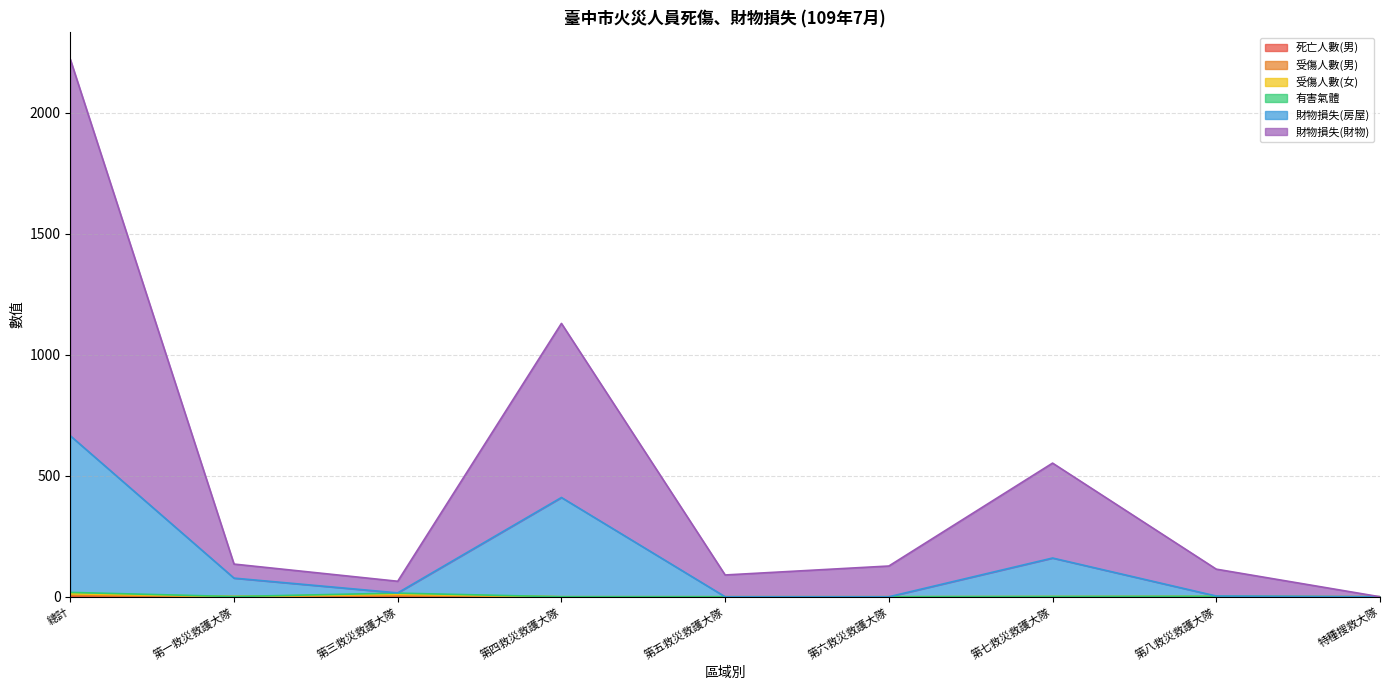

In 財物損失(財物), how many points are higher than both neighbors (excluding endpoints)?

2